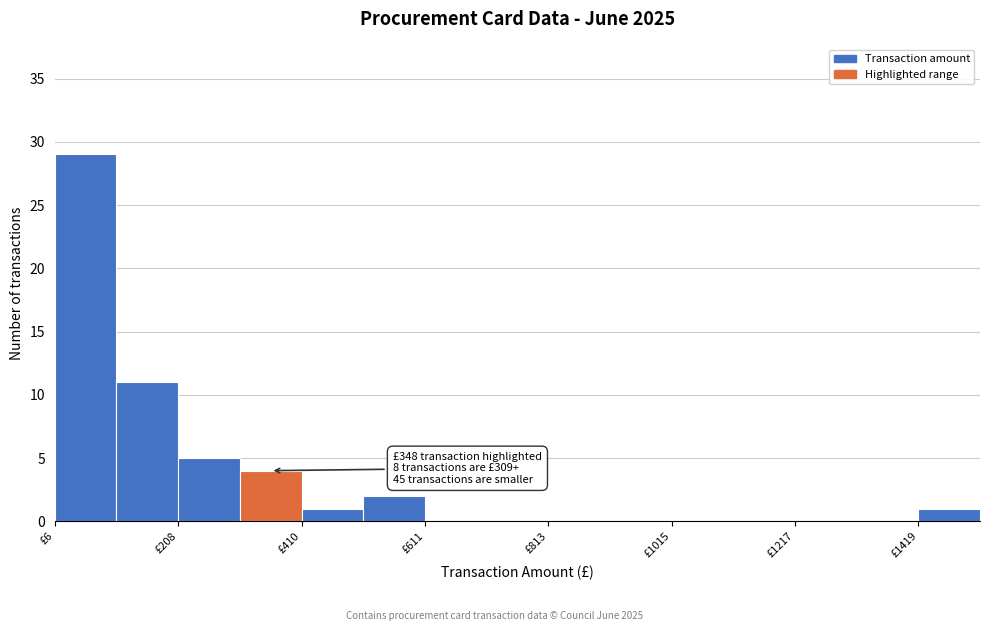

Around what value on the x-axis is the tallest bar? Give the approximate position of its centre, as read against the axis.

50